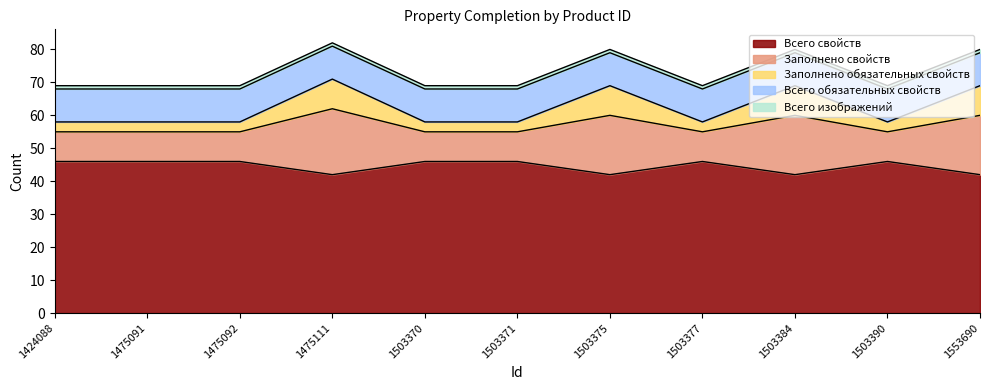

At which category does Всего свойств reach its first local peak?

1503377